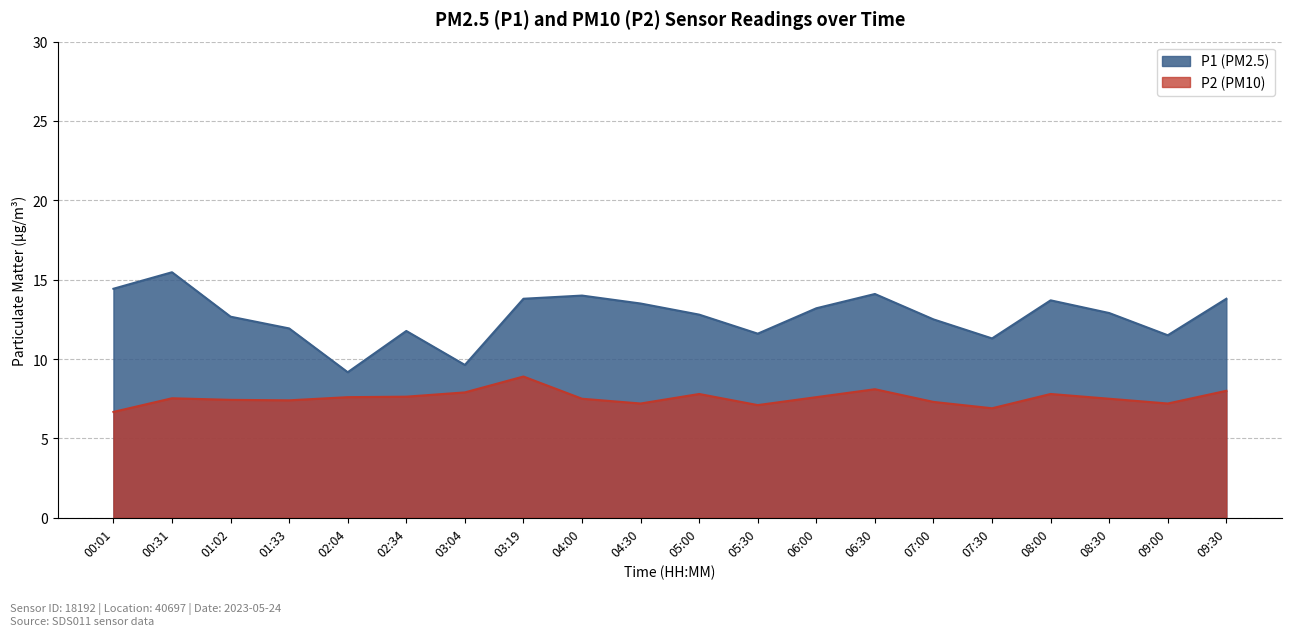

What is the minimum value shown in the chart?

6.7